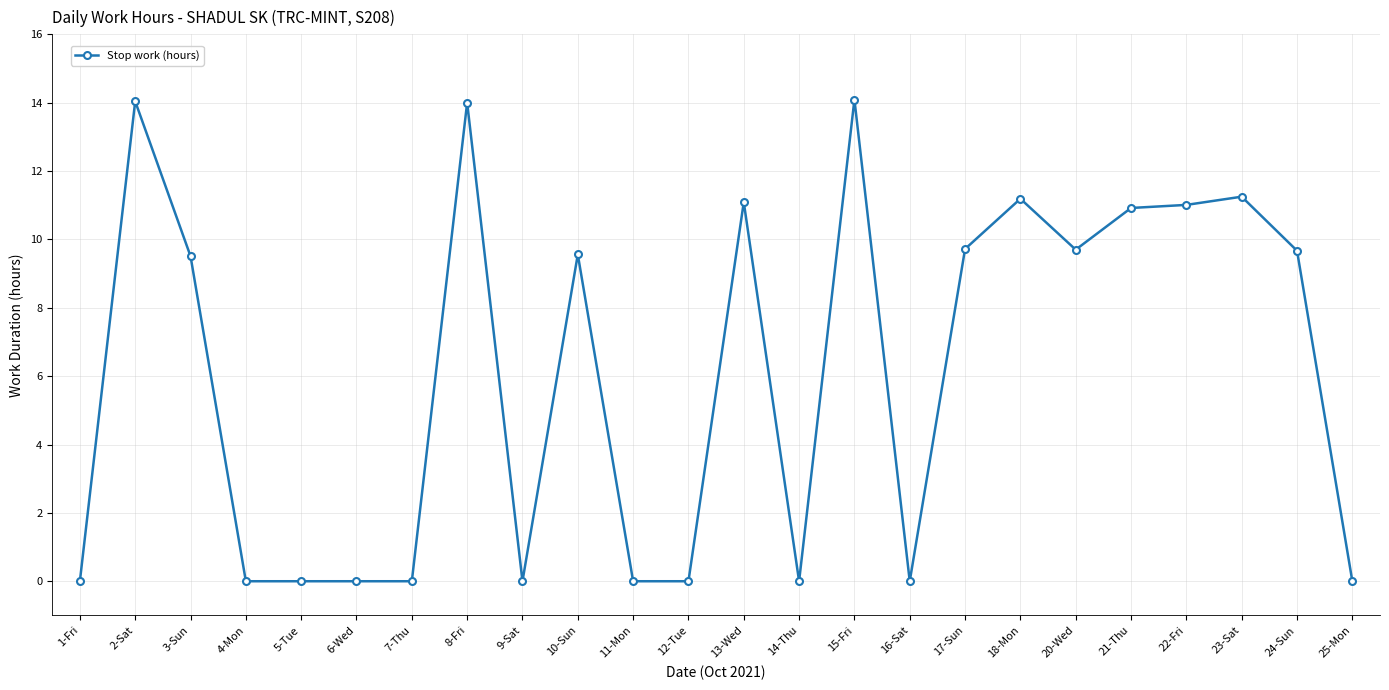

What is the label of the 23rd point from the left?

24-Sun